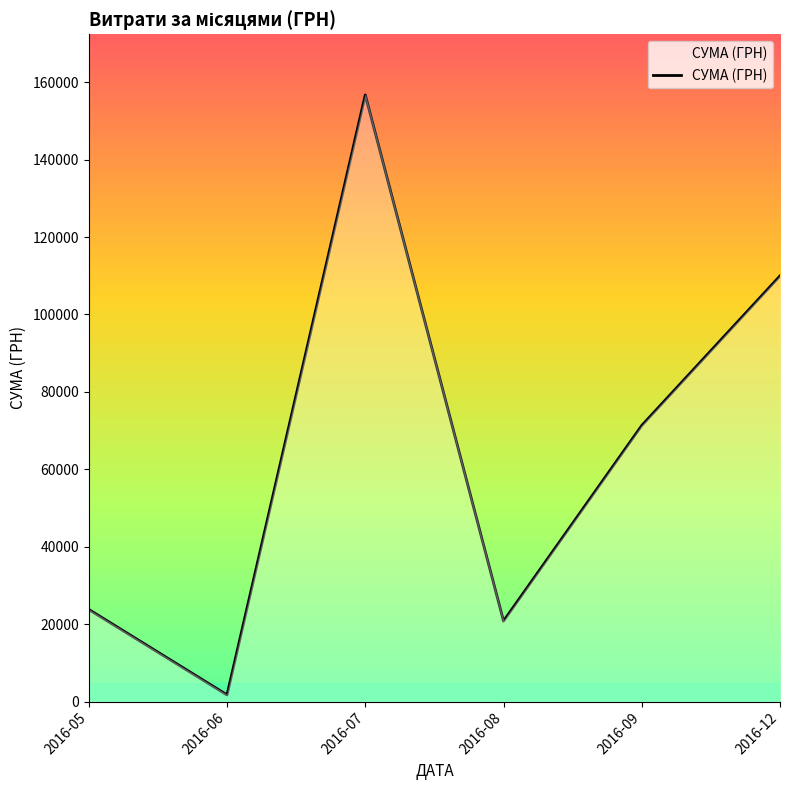

What is the difference between the values at 2016-09 and 2016-07?

85382.4